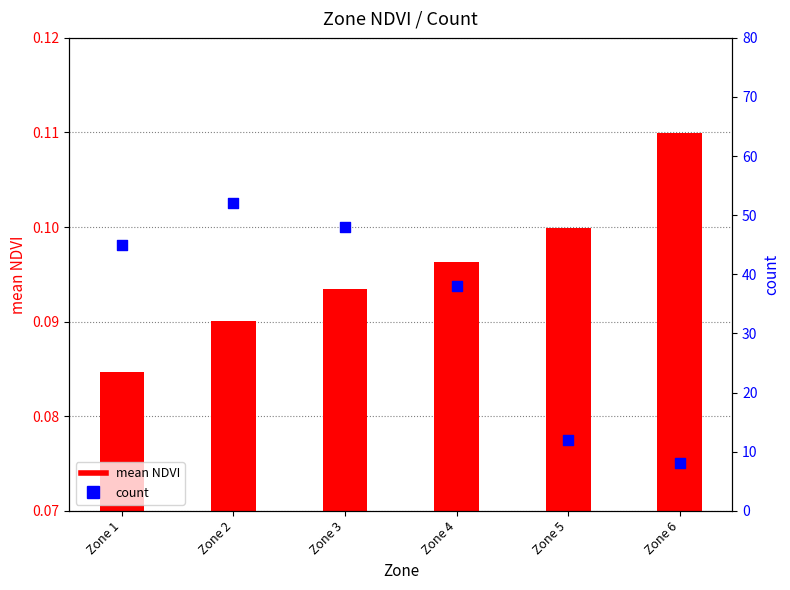

At which category is the sum across all series the highest?

Zone 2